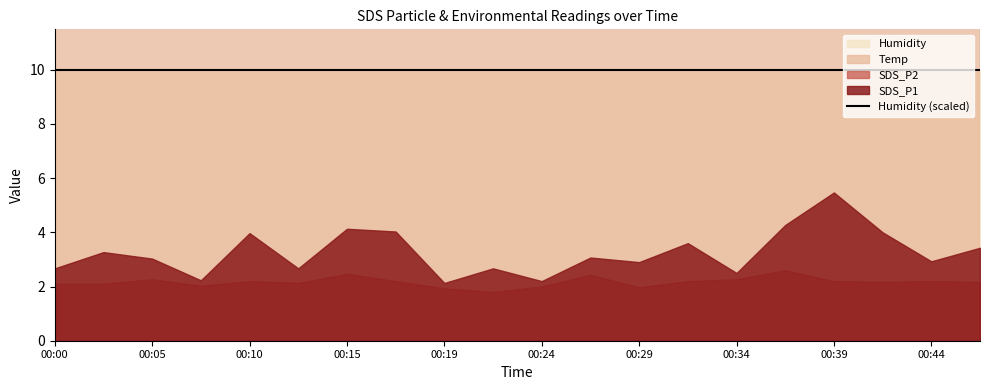

At which label is SDS_P2 closest to 2?

00:24